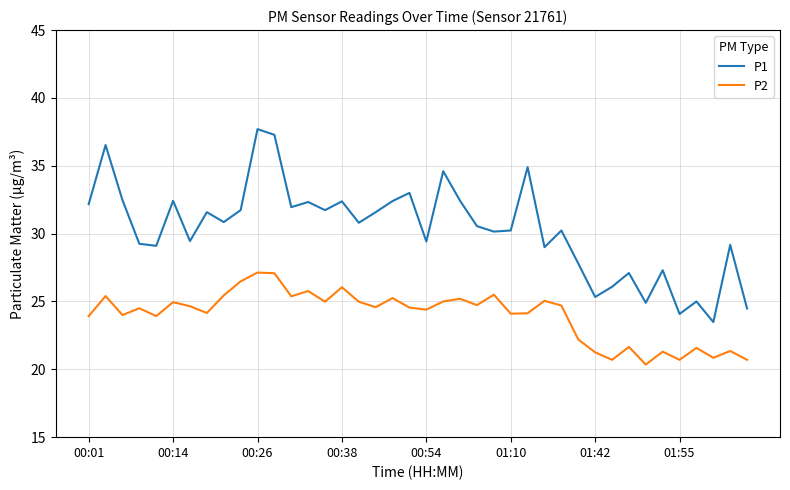

True or false: P2 has more than 0 points higher than both neighbors.

True